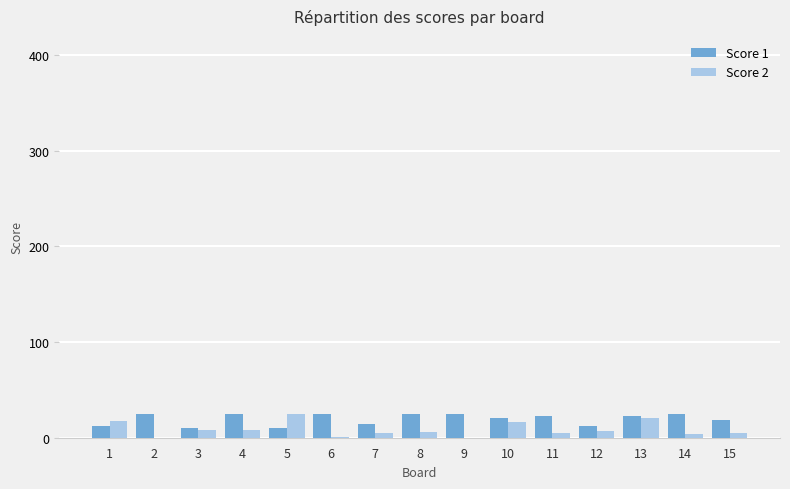

Is the value of Score 2 at 6 greater than the value of Score 1 at 8?

No